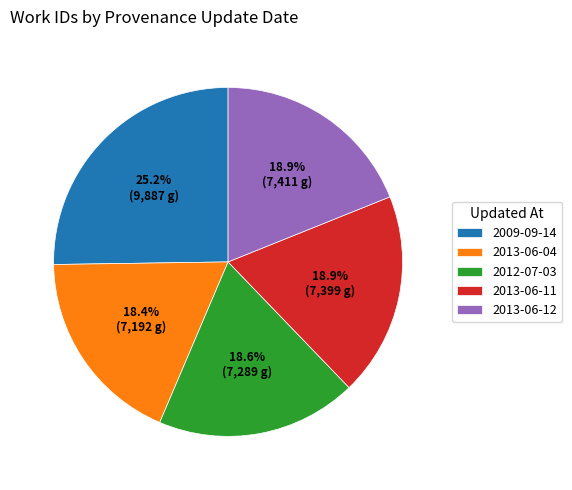

What is the total percentage of 2009-09-14 and 2013-06-11?

44.1%